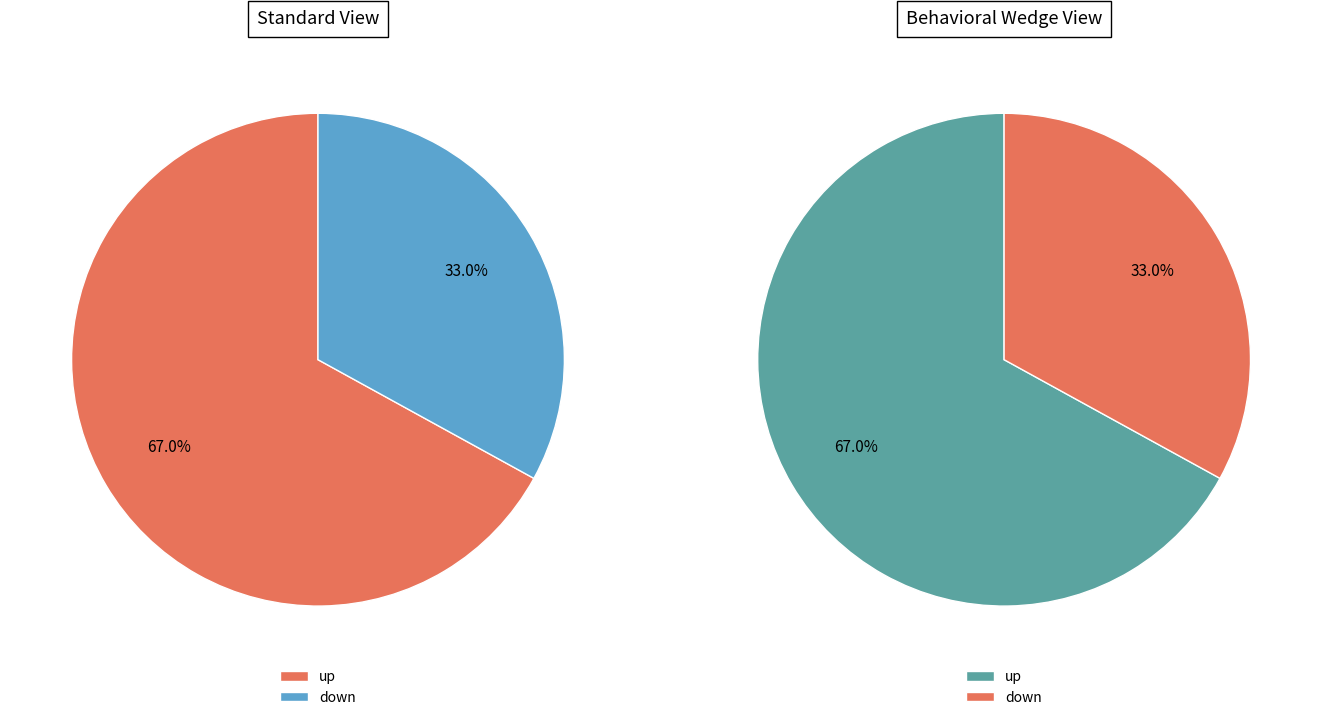

Which slice represents more than half of the pie?

up